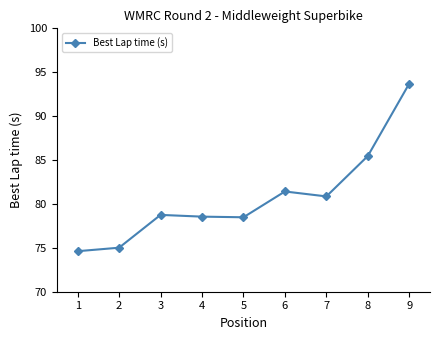

Between 5 and 3, which is larger?

3